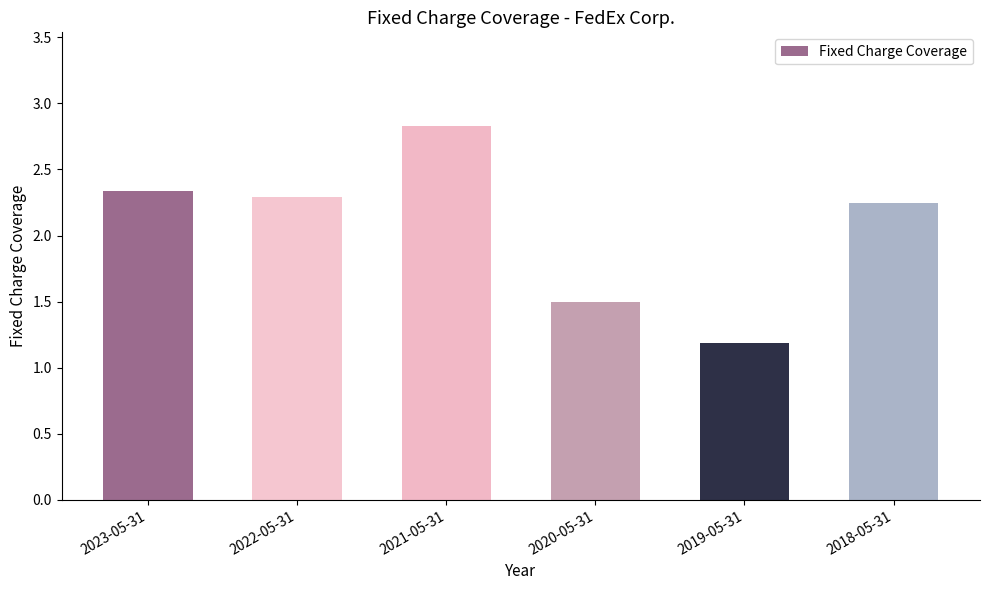

True or false: the data shows 1.2 at 2021-05-31.

False